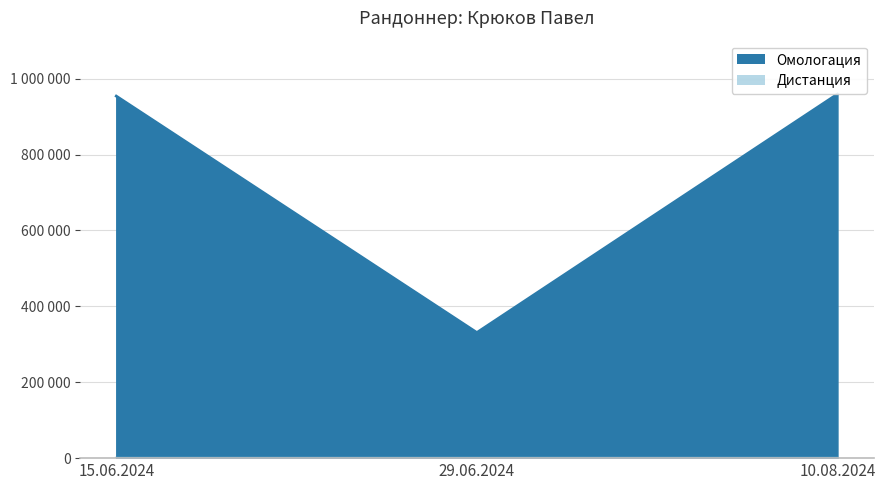

True or false: Омологация has a value of 330882 at 29.06.2024.

True